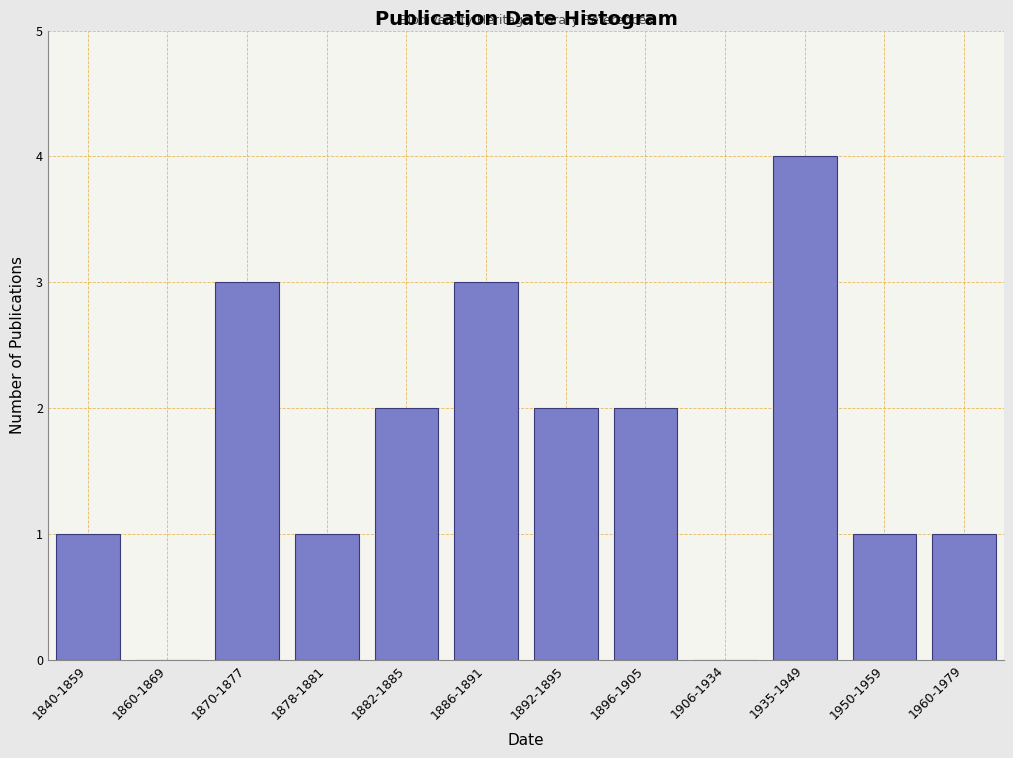

Reading left to right, what are all the values shown in this chart?

1840-1859=1	1860-1869=0	1870-1877=3	1878-1881=1	1882-1885=2	1886-1891=3	1892-1895=2	1896-1905=2	1906-1934=0	1935-1949=4	1950-1959=1	1960-1979=1